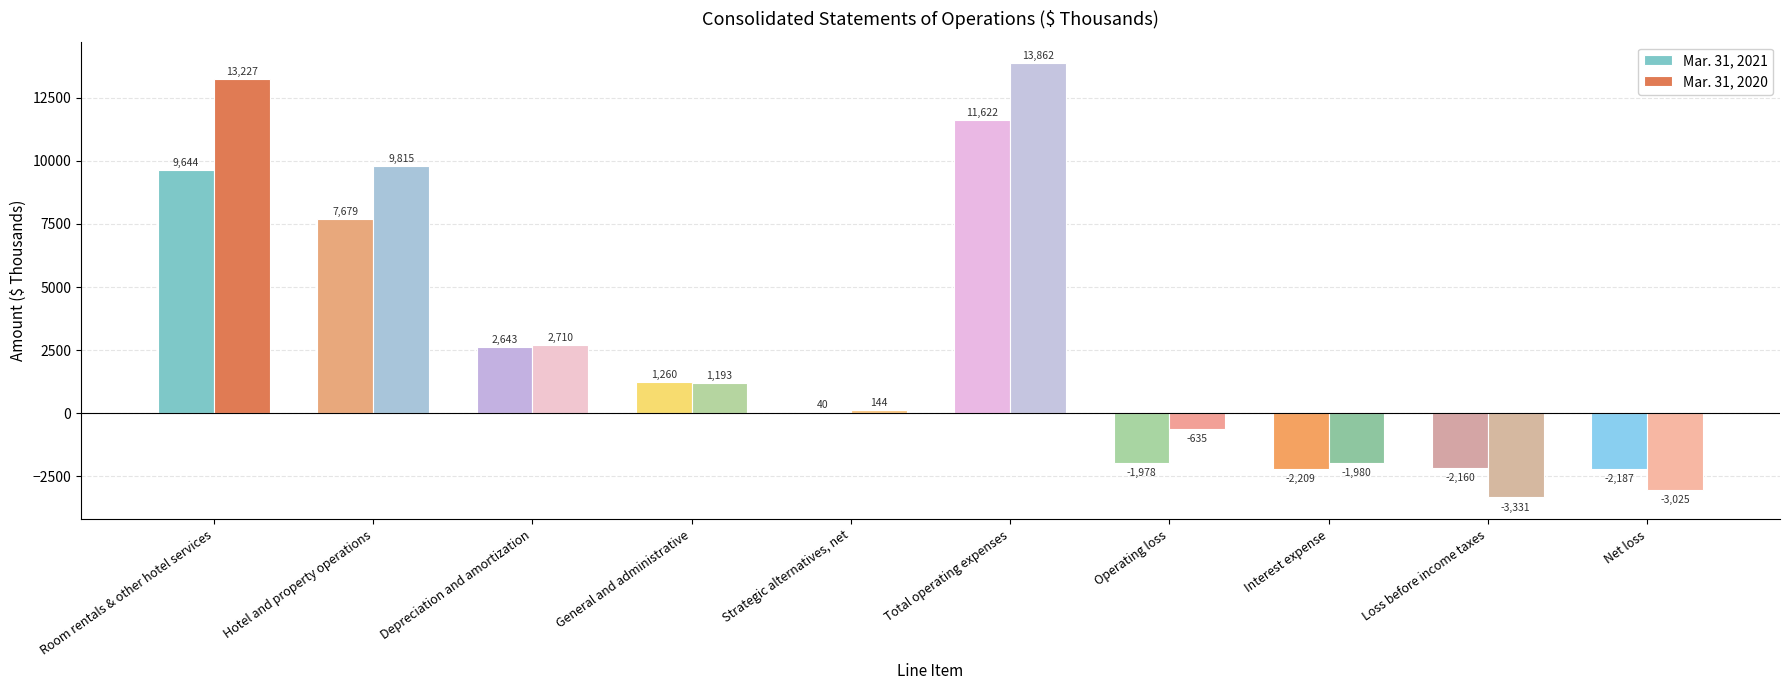

Between Room rentals & other hotel services and Hotel and property operations, which series saw the biggest shift?

Mar. 31, 2020